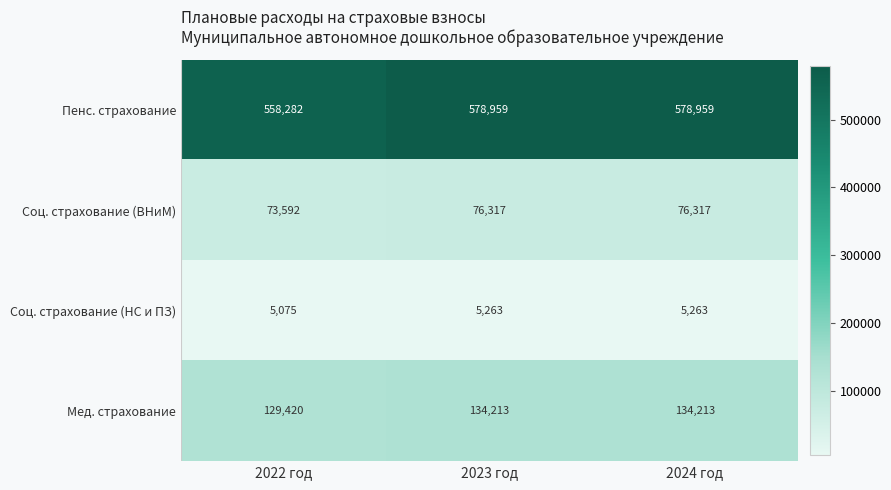

Reading right to left, list all the values displayed in this chart.

Пенс. страхование: 2024 год=578959	2023 год=578959	2022 год=558282
Соц. страхование (ВНиМ): 2024 год=76317	2023 год=76317	2022 год=73592
Соц. страхование (НС и ПЗ): 2024 год=5263	2023 год=5263	2022 год=5075
Мед. страхование: 2024 год=134213	2023 год=134213	2022 год=129420